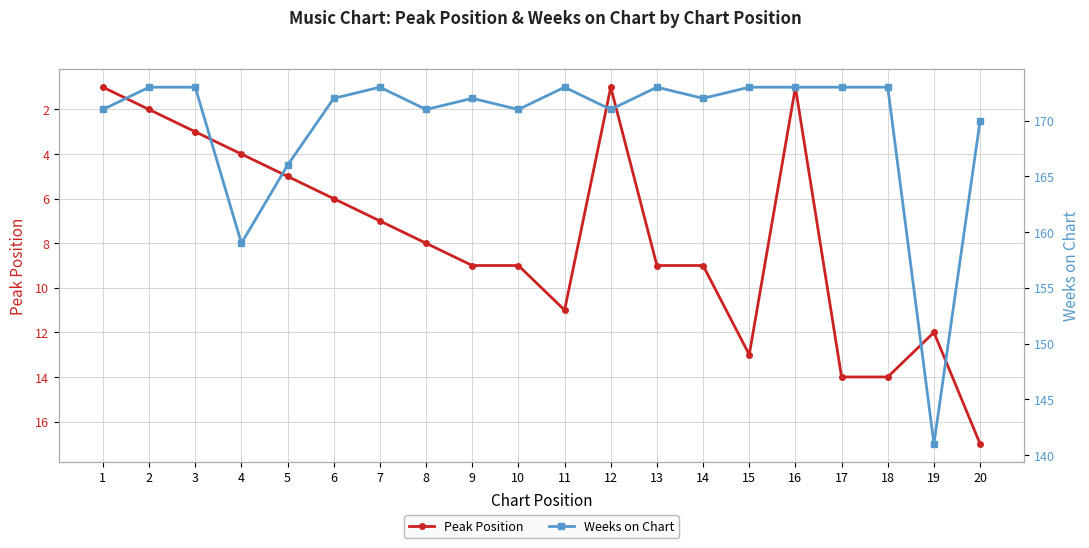

List the series in order of their overall mean, lowest first.

Peak Position, Weeks on Chart